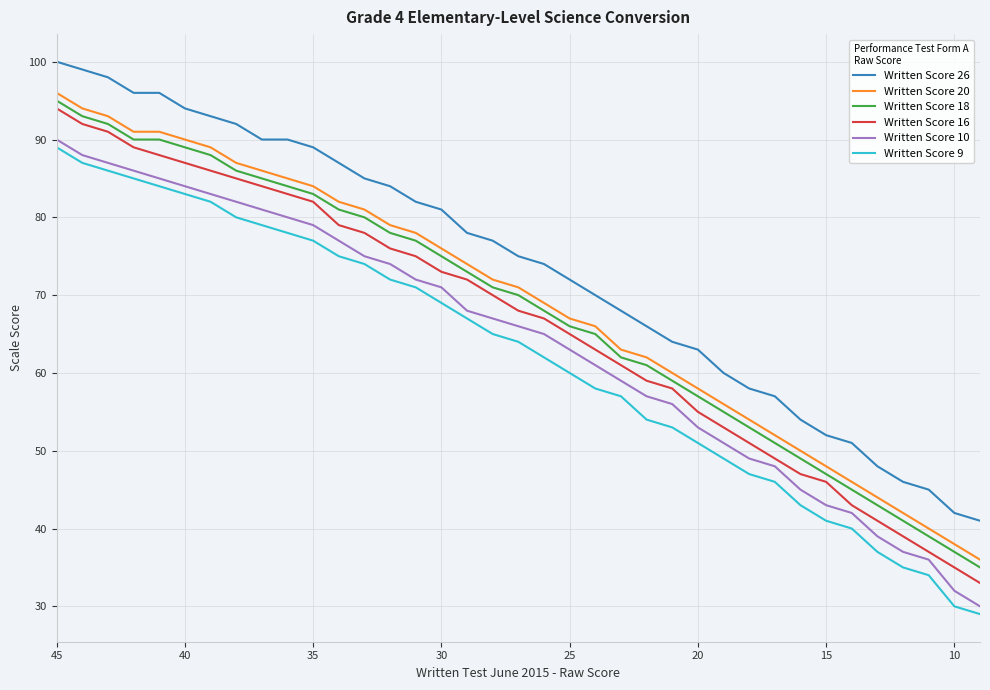

Reading left to right, transcribe all the data shown in this chart.

Written Score 26: 100	99	98	96	96	94	93	92	90	90	89	87	85	84	82	81	78	77	75	74	72	70	68	66	64	63	60	58	57	54	52	51	48	46	45	42	41
Written Score 20: 96	94	93	91	91	90	89	87	86	85	84	82	81	79	78	76	74	72	71	69	67	66	63	62	60	58	56	54	52	50	48	46	44	42	40	38	36
Written Score 18: 95	93	92	90	90	89	88	86	85	84	83	81	80	78	77	75	73	71	70	68	66	65	62	61	59	57	55	53	51	49	47	45	43	41	39	37	35
Written Score 16: 94	92	91	89	88	87	86	85	84	83	82	79	78	76	75	73	72	70	68	67	65	63	61	59	58	55	53	51	49	47	46	43	41	39	37	35	33
Written Score 10: 90	88	87	86	85	84	83	82	81	80	79	77	75	74	72	71	68	67	66	65	63	61	59	57	56	53	51	49	48	45	43	42	39	37	36	32	30
Written Score 9: 89	87	86	85	84	83	82	80	79	78	77	75	74	72	71	69	67	65	64	62	60	58	57	54	53	51	49	47	46	43	41	40	37	35	34	30	29